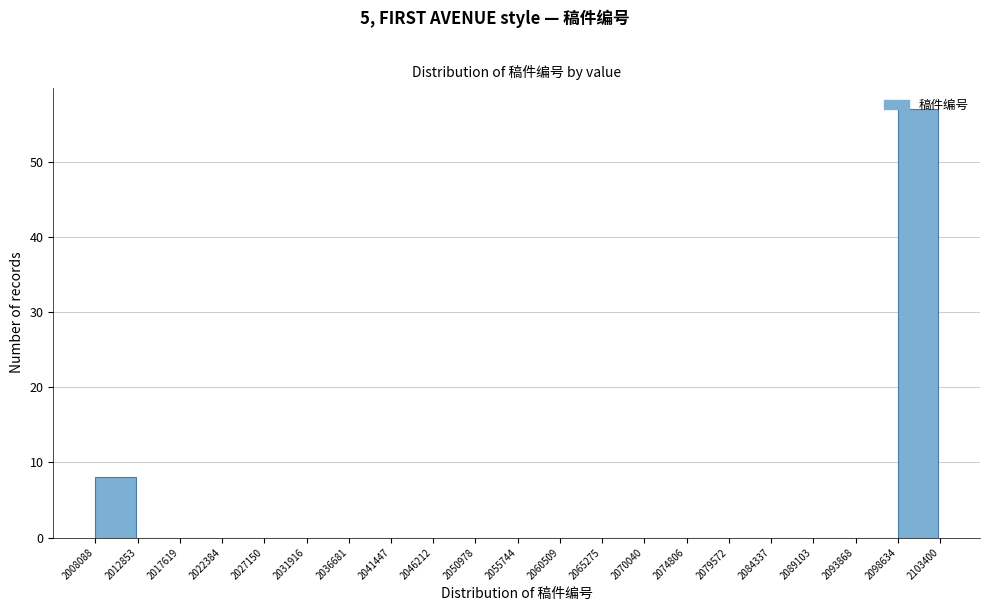

Over which range of the x-axis is the bar tallest?

2098634 to 2103400